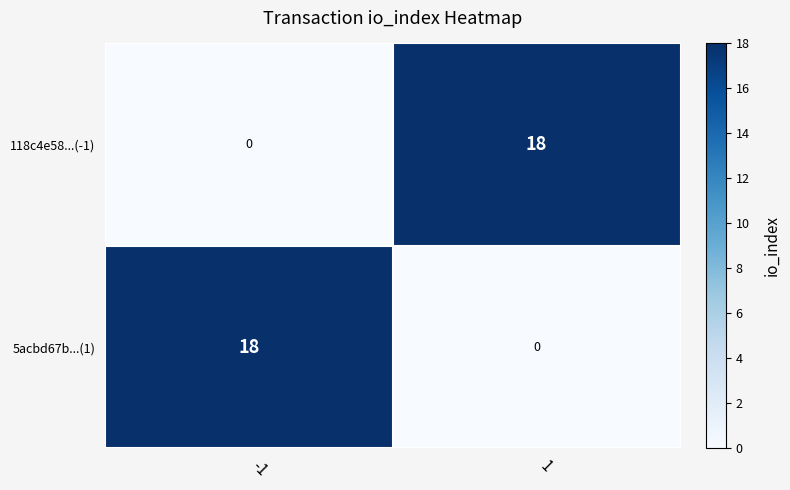

What is the difference between the highest and lowest values at -1?

18